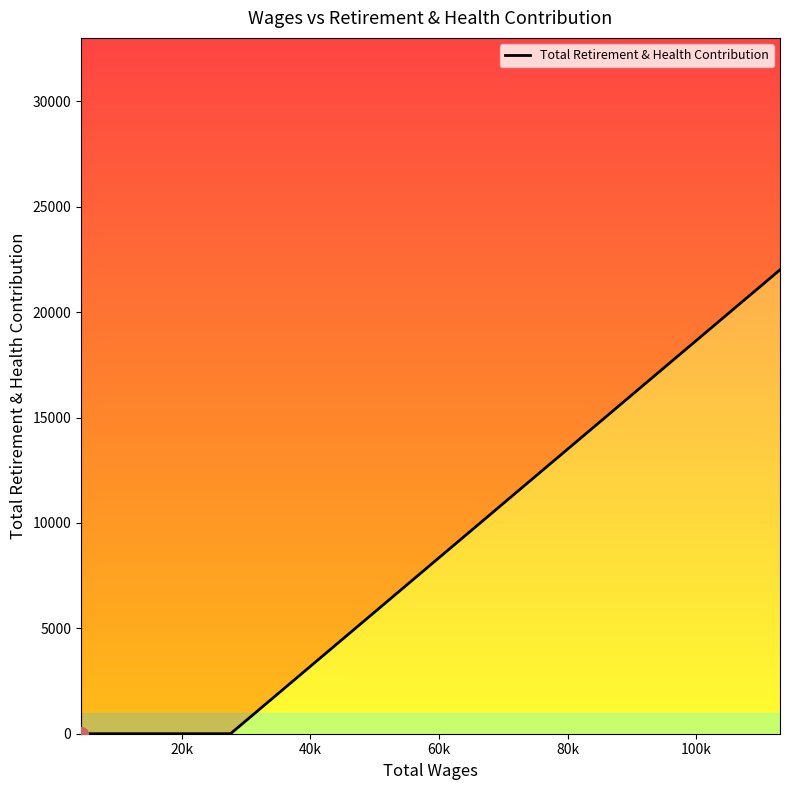

Is it true that the value at 80k is 15407?

False